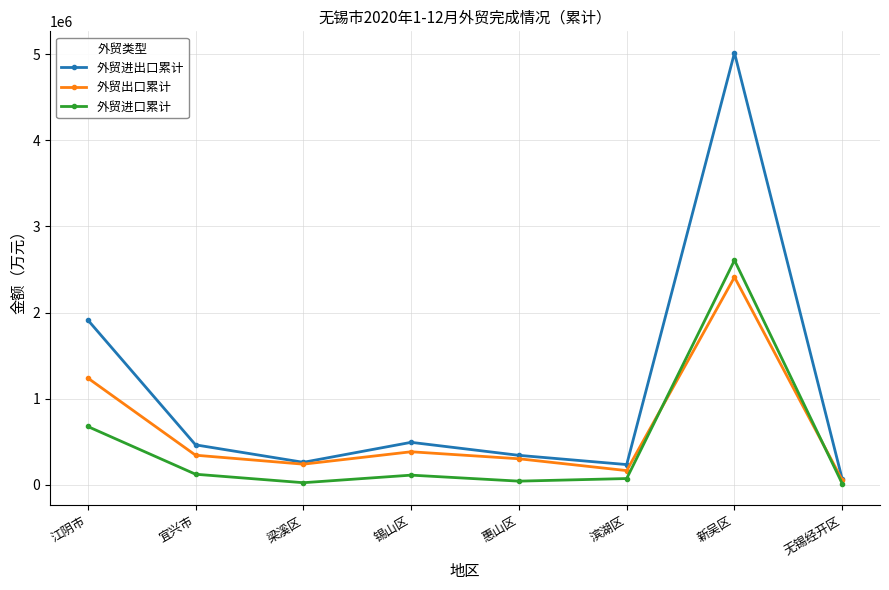

At which category is the sum across all series the highest?

新吴区